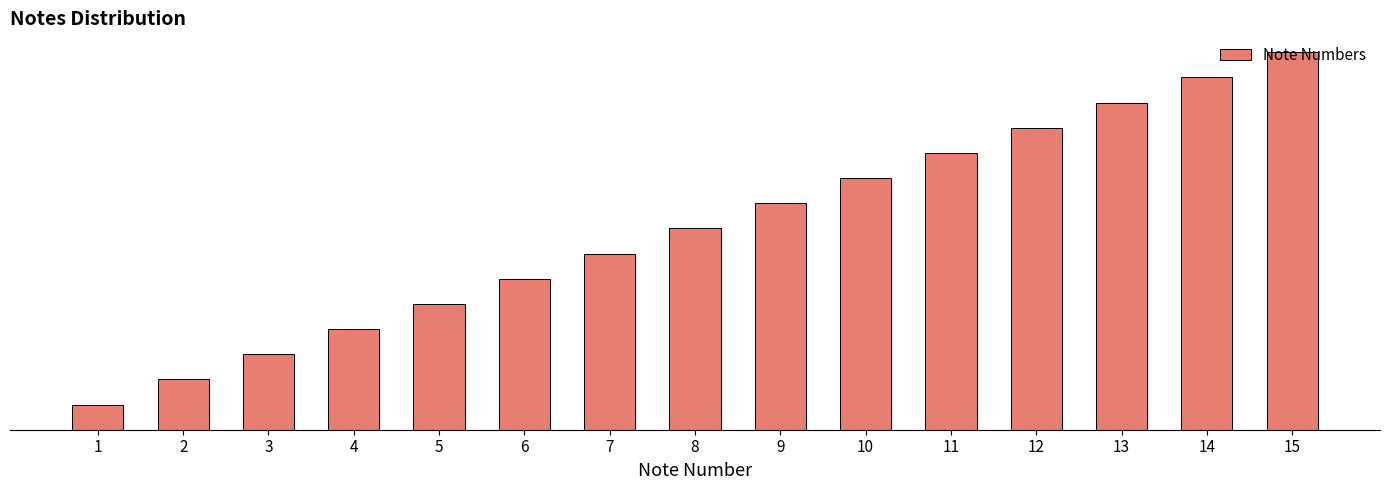

Does the chart contain any negative values?

No